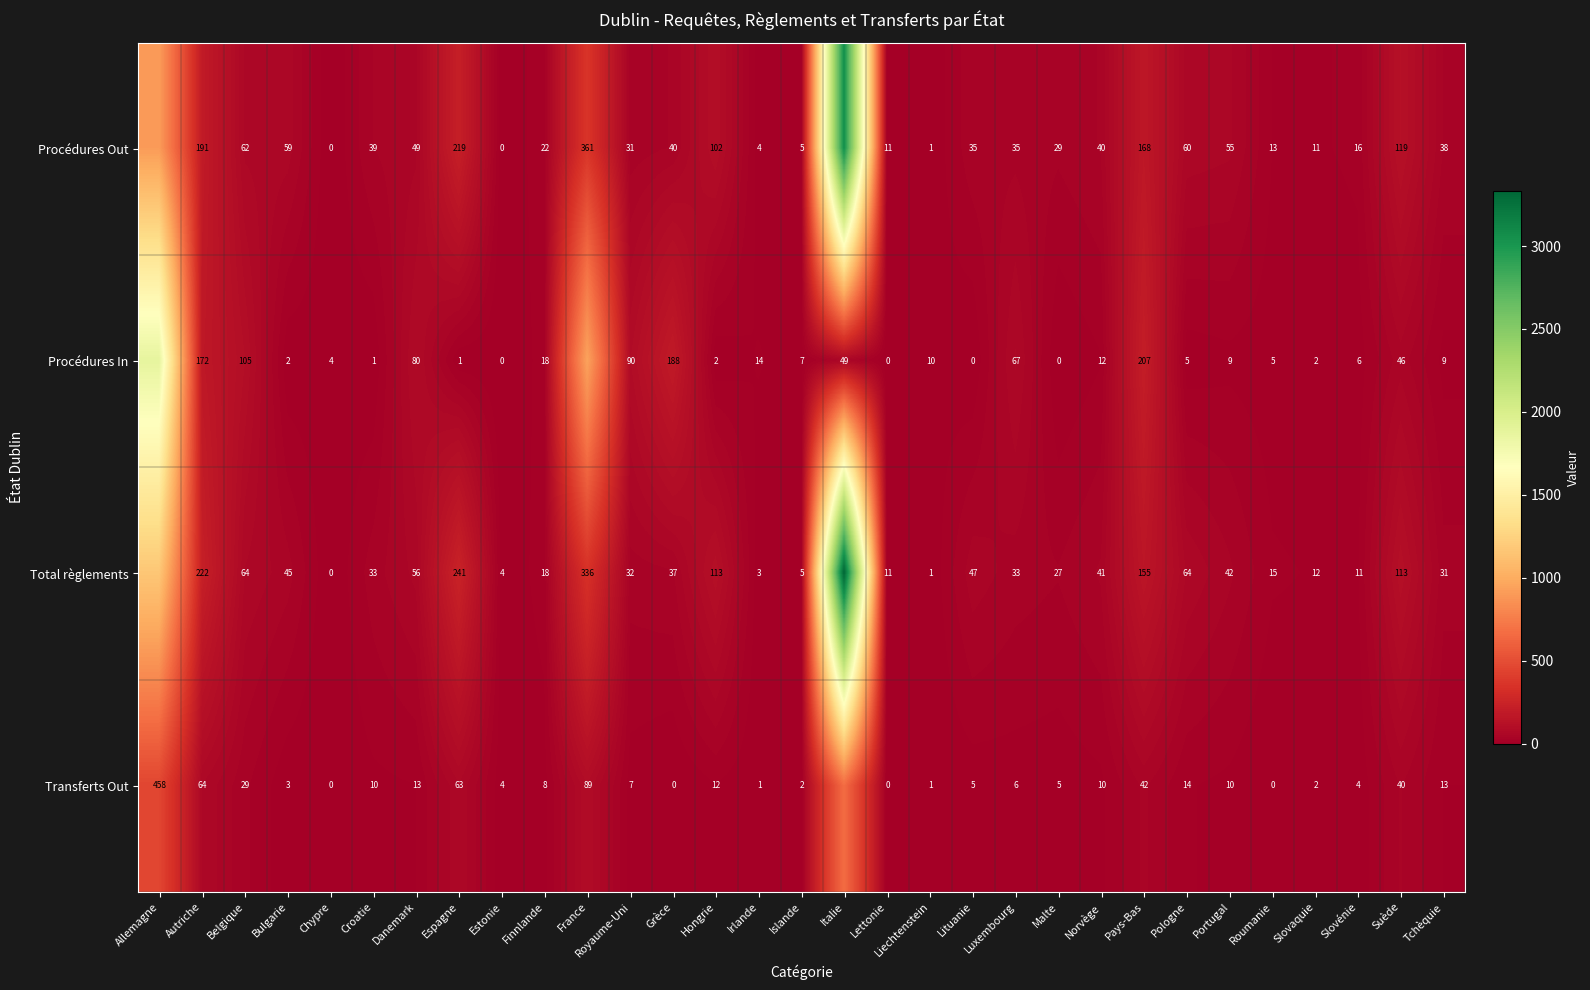

What is the spread (max minus min) of values at Pologne?

59